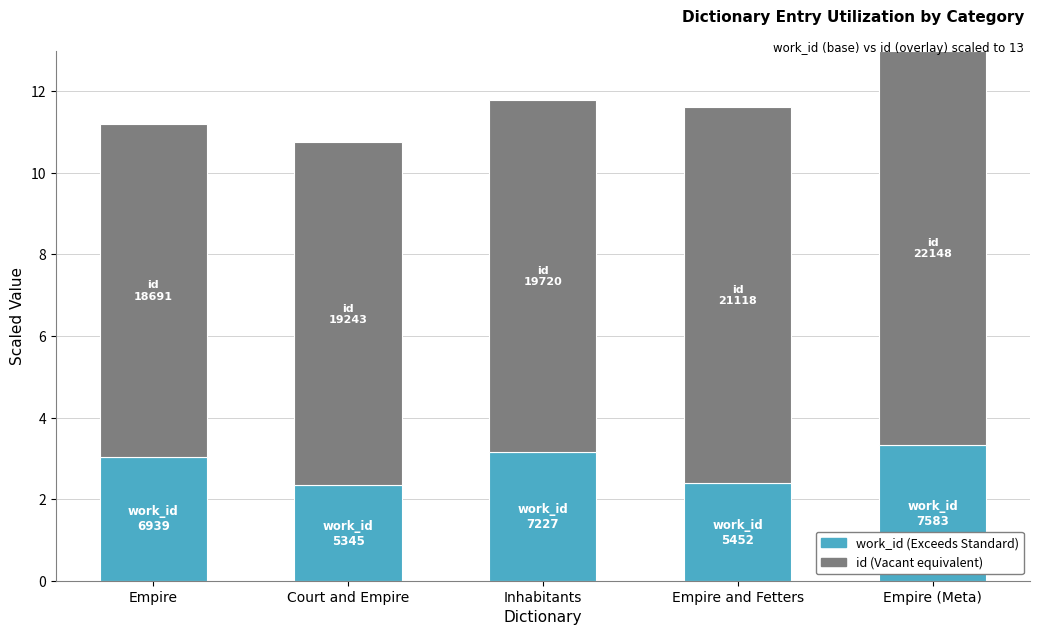

Count the number of categories in the chart.

5